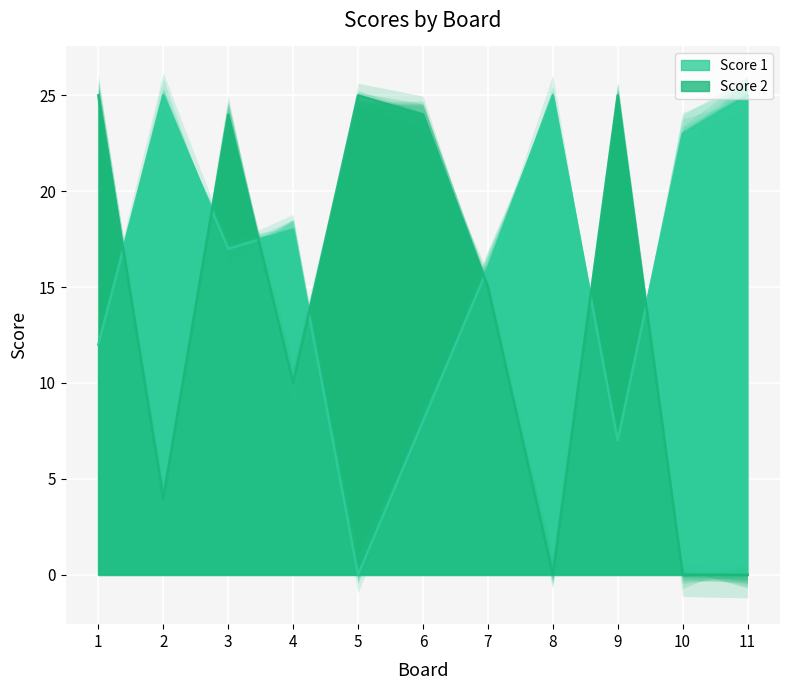

Which has a higher value, 10 or 1?

10